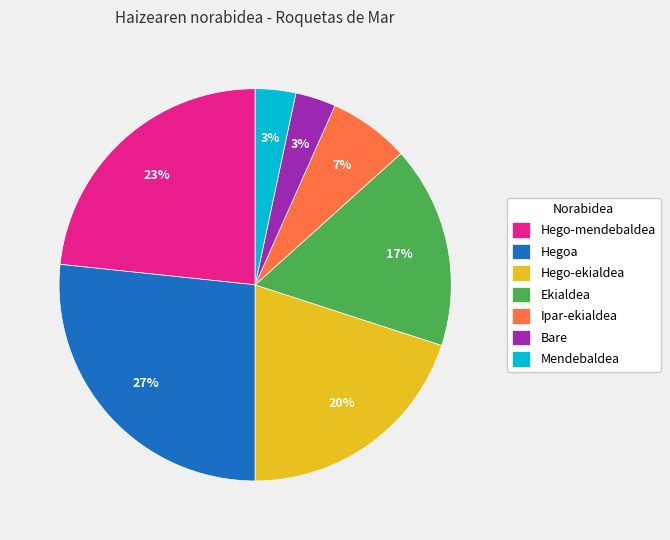

To the nearest percent, what percentage of the pie is Hegoa?

27%